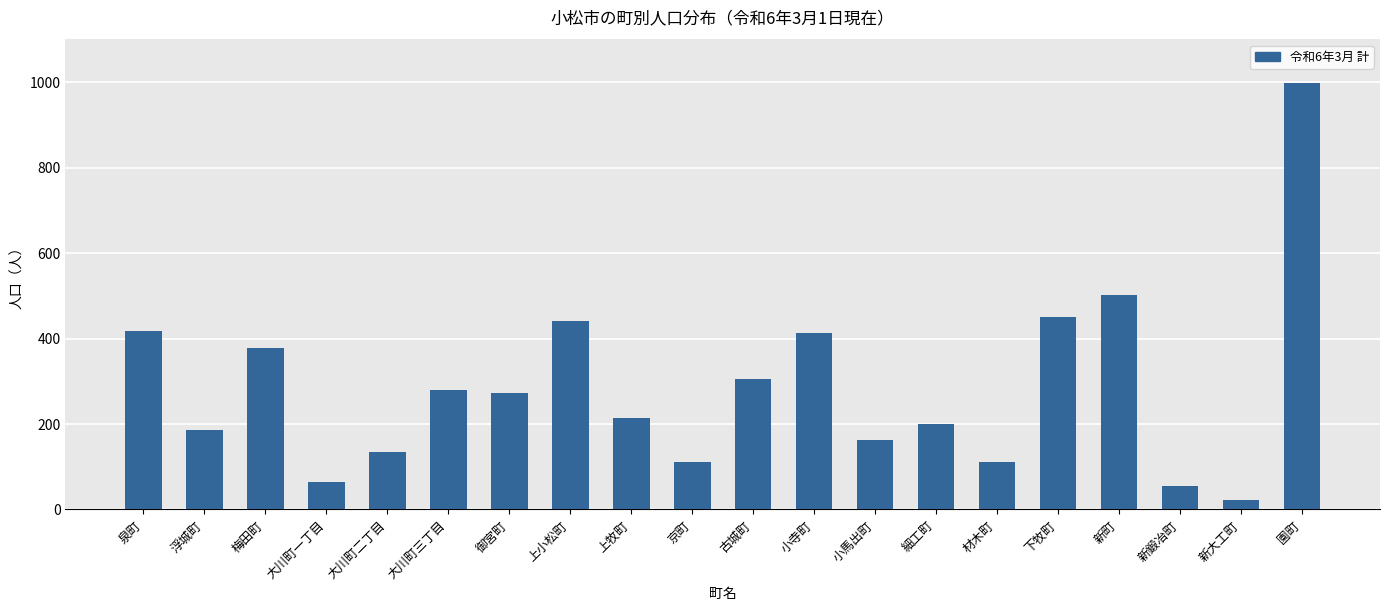

What is the difference between the maximum and minimum values?

974